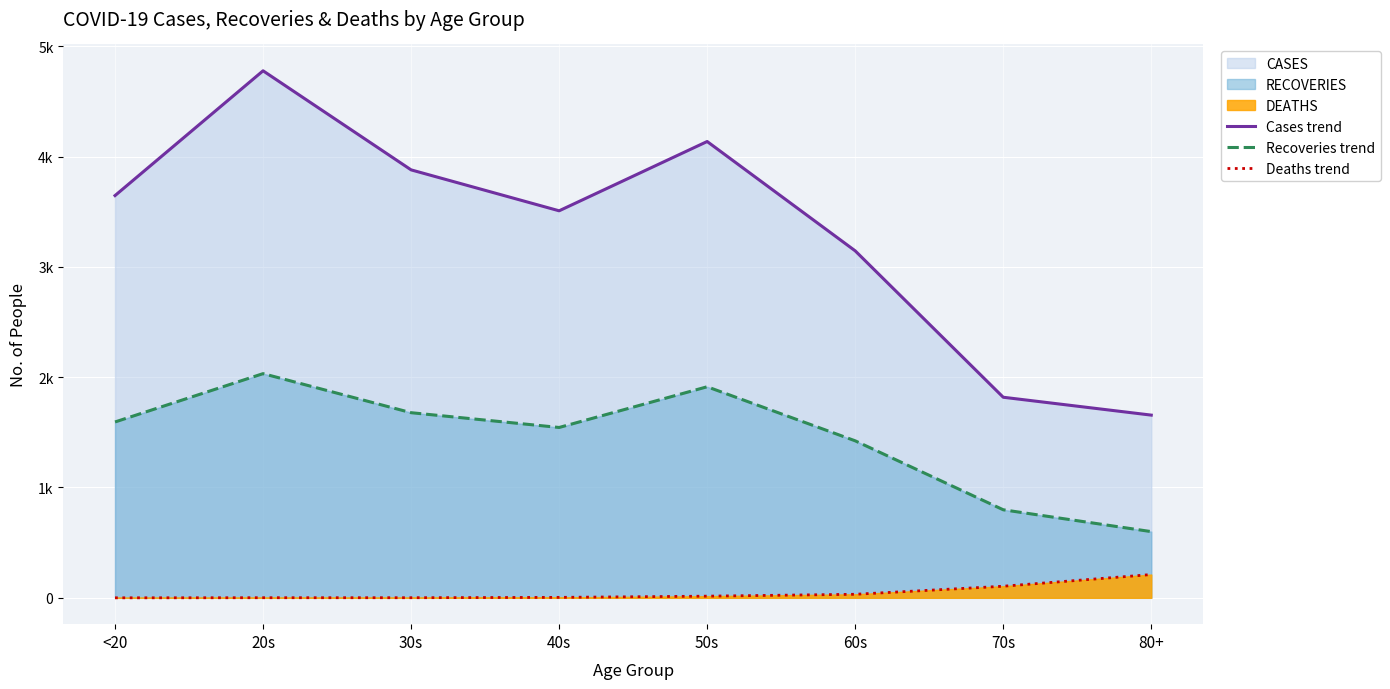

Reading left to right, transcribe all the data shown in this chart.

Cases trend: <20=3646	20s=4777	30s=3879	40s=3508	50s=4136	60s=3145	70s=1818	80+=1656
Recoveries trend: <20=1594	20s=2032	30s=1678	40s=1544	50s=1913	60s=1423	70s=798	80+=600
Deaths trend: <20=0	20s=1	30s=1	40s=4	50s=15	60s=32	70s=105	80+=211